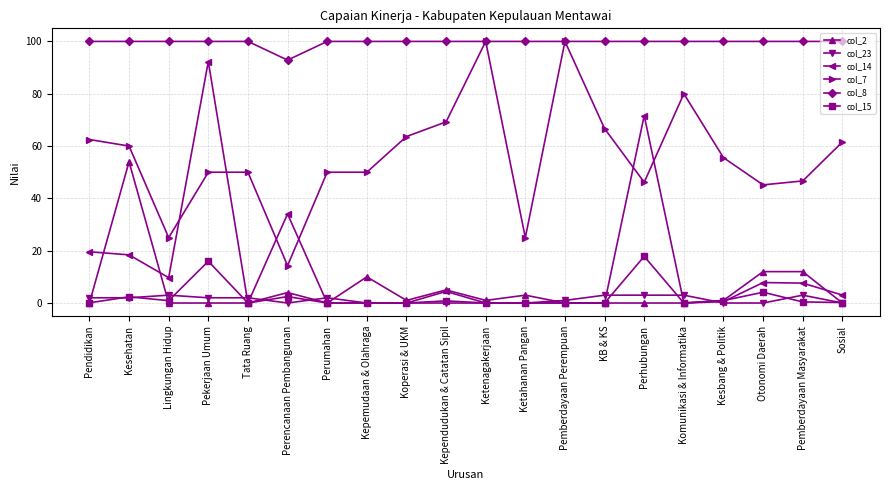

How many data points in col_14 are less than 3?

10